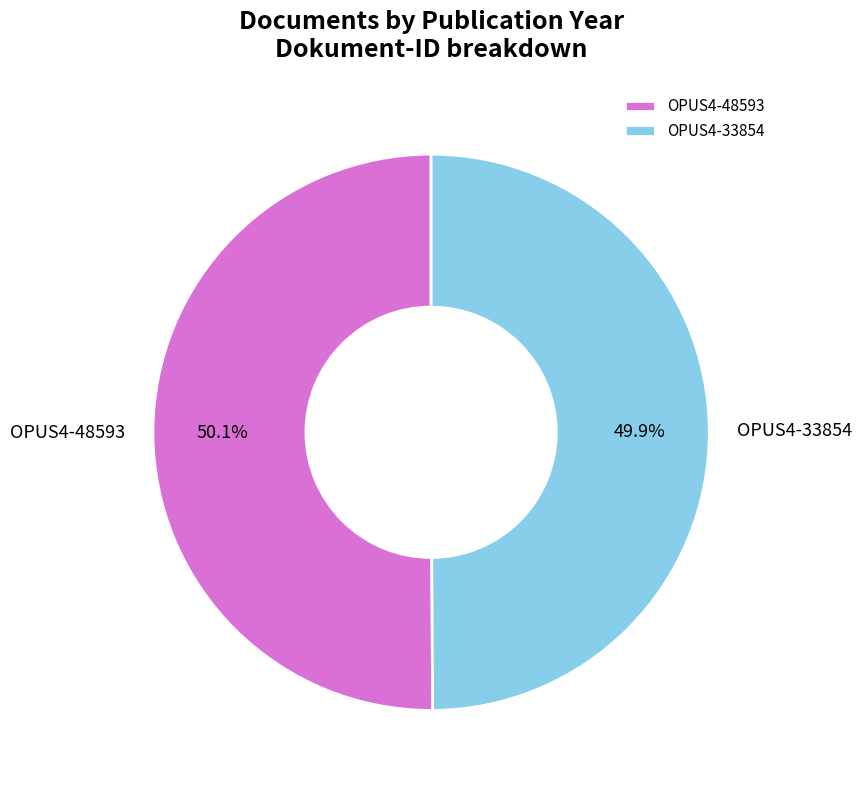

Is there any slice that represents more than half of the pie?

Yes